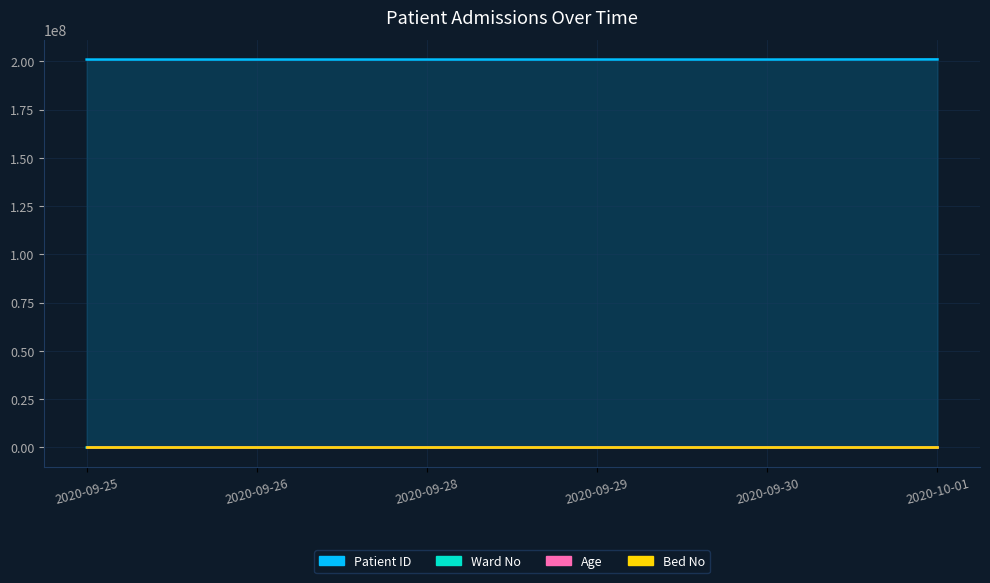

How many data points in Bed No are above 762?

2